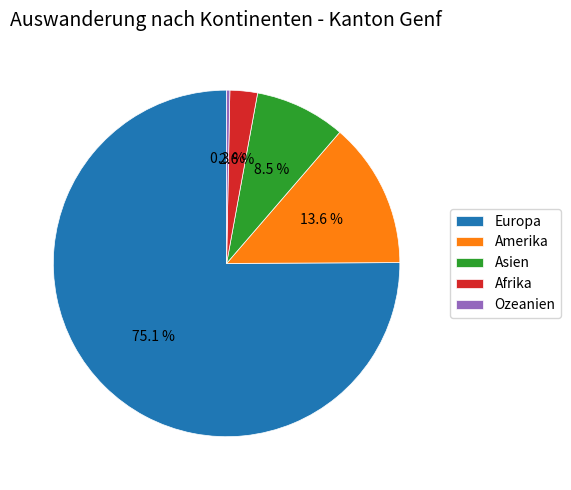

Which has a higher value, Amerika or Afrika?

Amerika